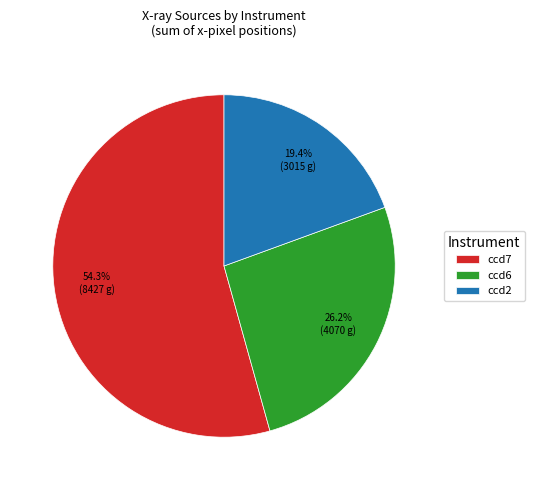

Does ccd6 represent more than half of the total?

No